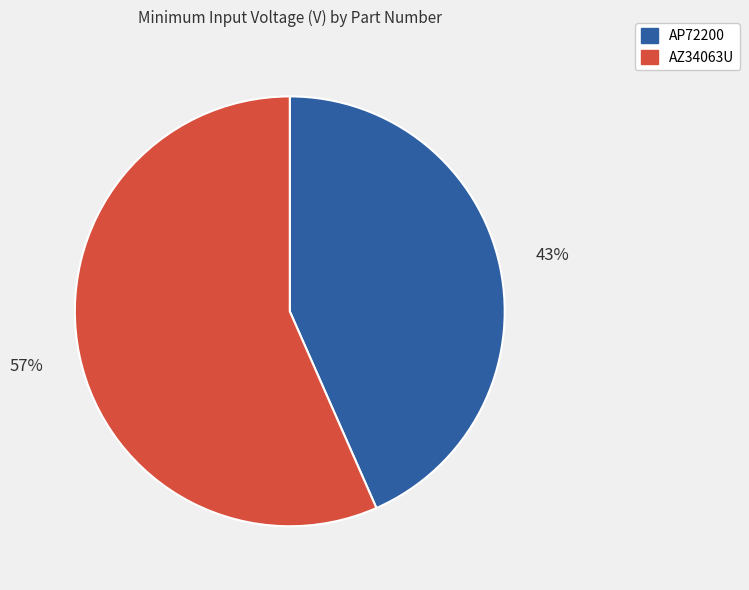

Is it true that AP72200 is 43% of the pie?

True